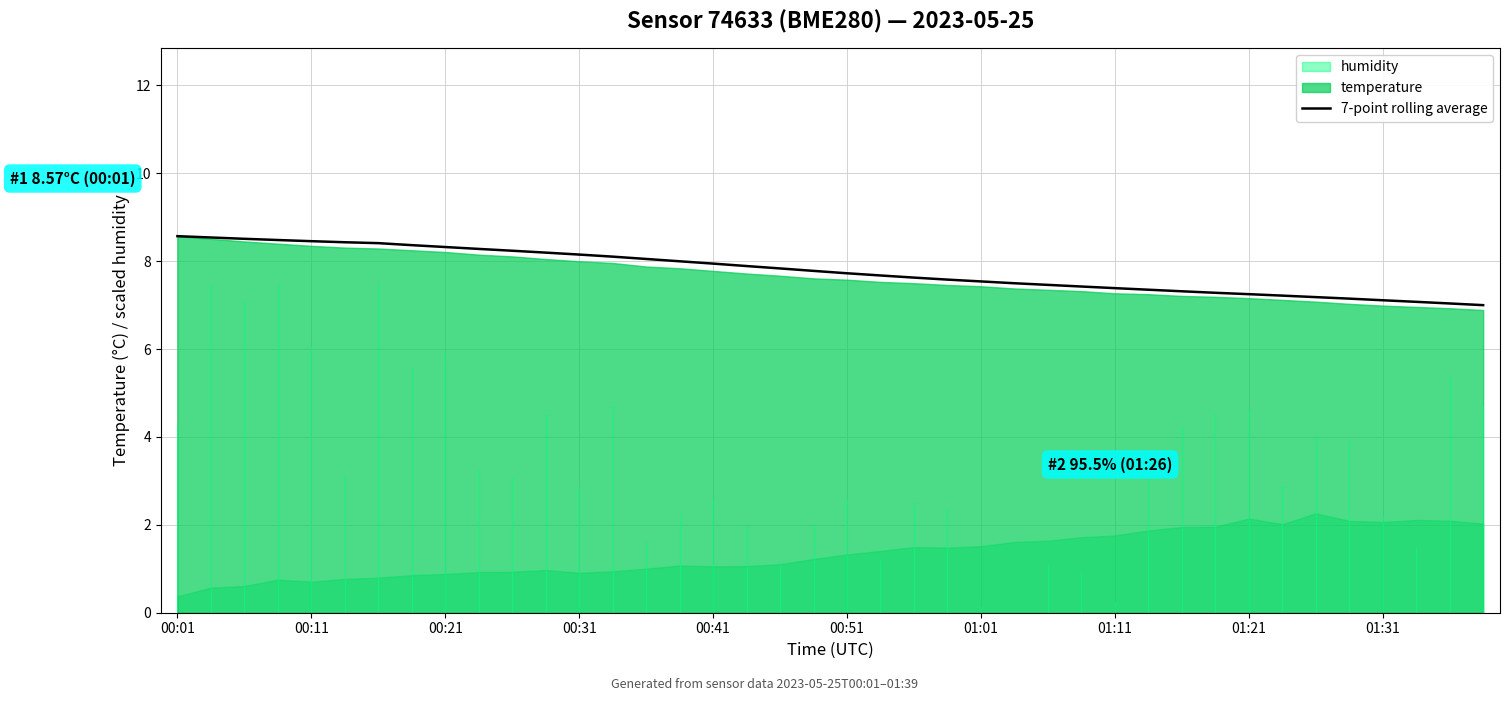

The value at 38 is 10.3. True or false?

False